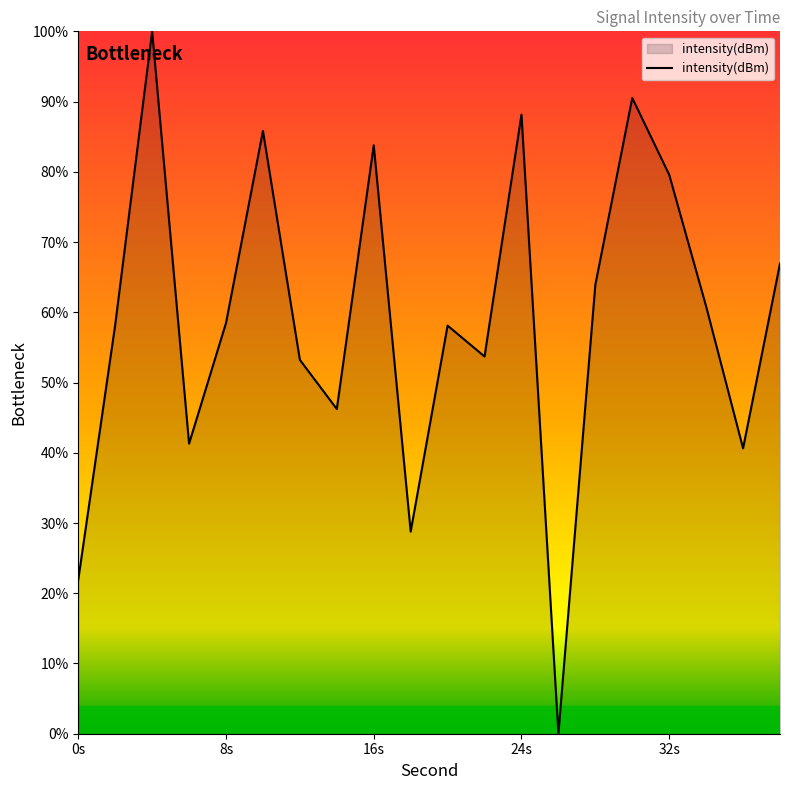

What is the difference between the maximum and minimum values?

100.0